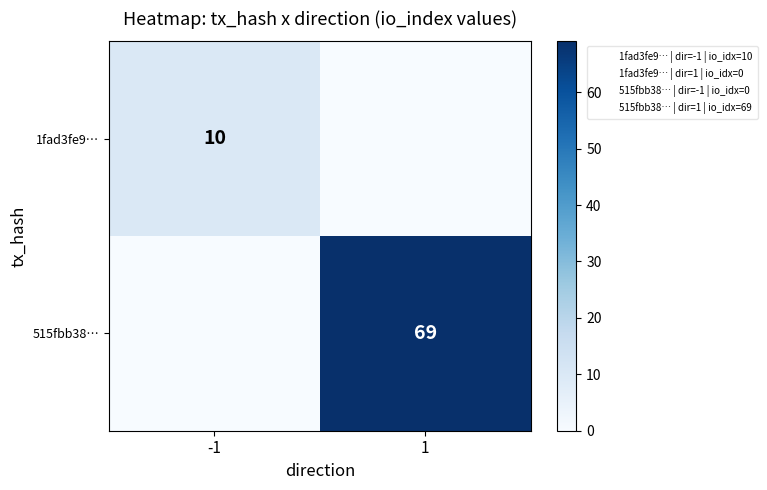

Between -1 and 1, which is larger?

-1